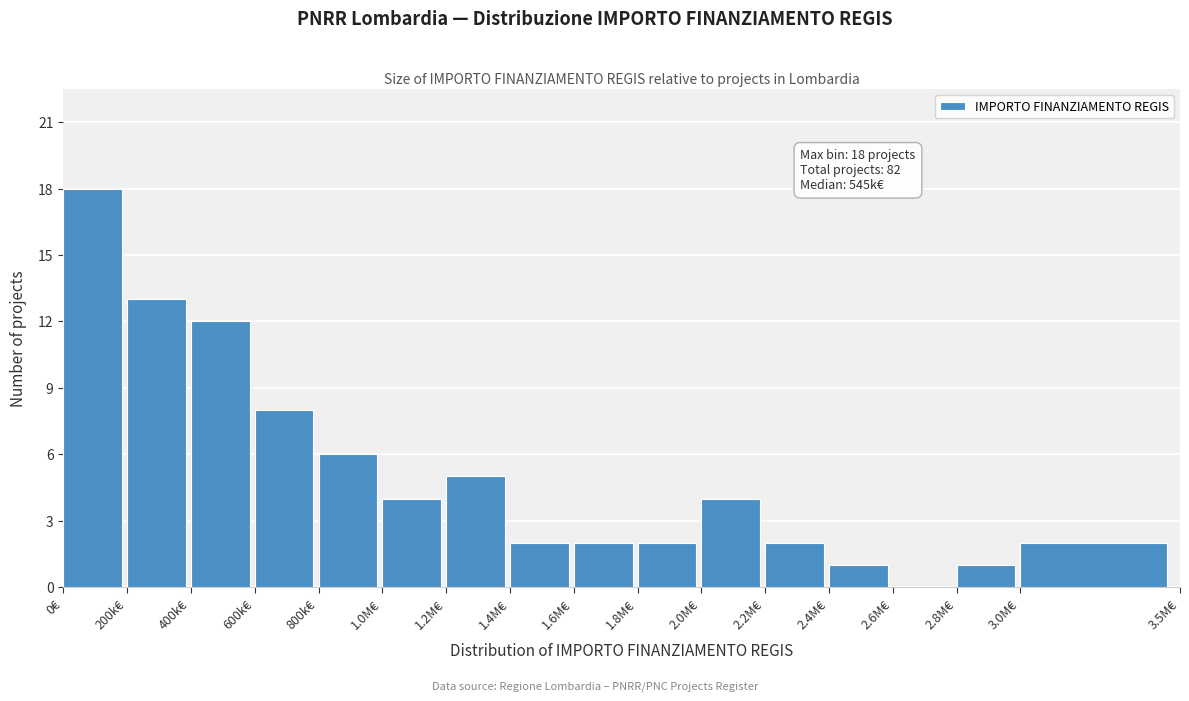

Reading left to right, extract all data points from this chart.

0€=18	200k€=13	400k€=12	600k€=8	800k€=6	1.0M€=4	1.2M€=5	1.4M€=2	1.6M€=2	1.8M€=2	2.0M€=4	2.2M€=2	2.4M€=1	2.6M€=0	2.8M€=1	3.0M€=2